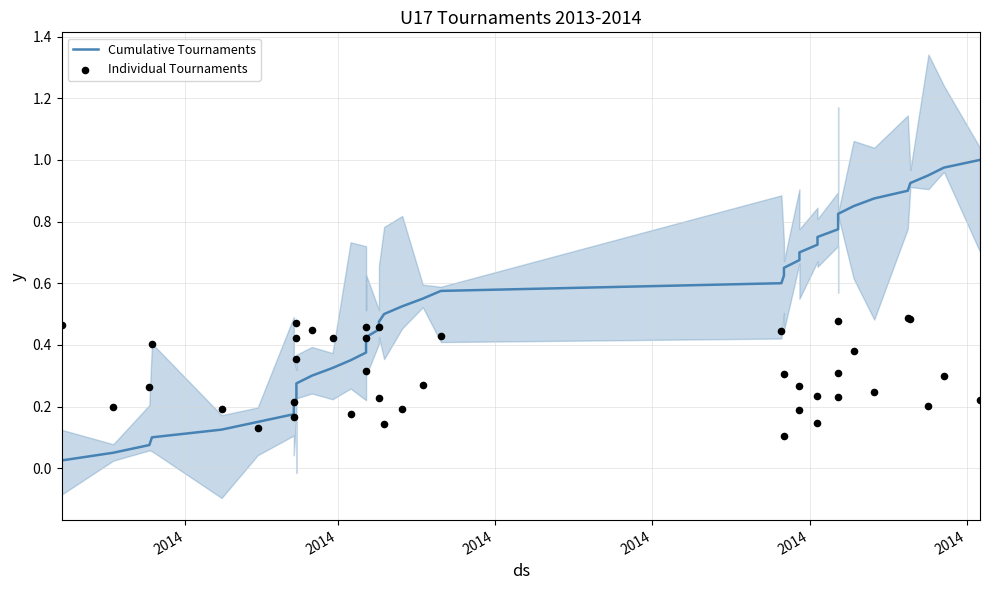

At how many categories does at least one series exceed 0?

40